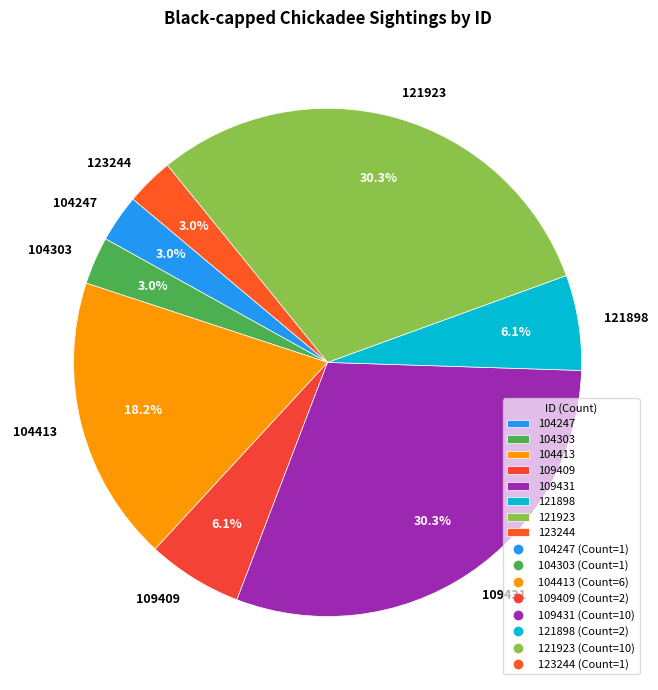

To the nearest percent, what is the average slice percentage?

12%